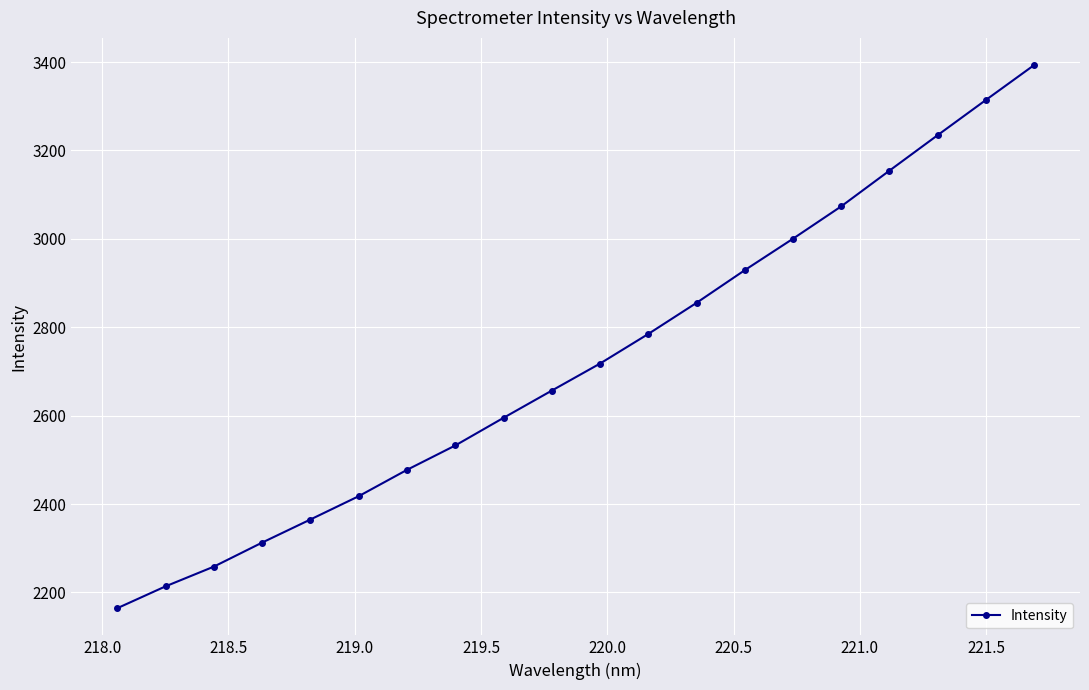

What is the smallest value displayed?

2164.3